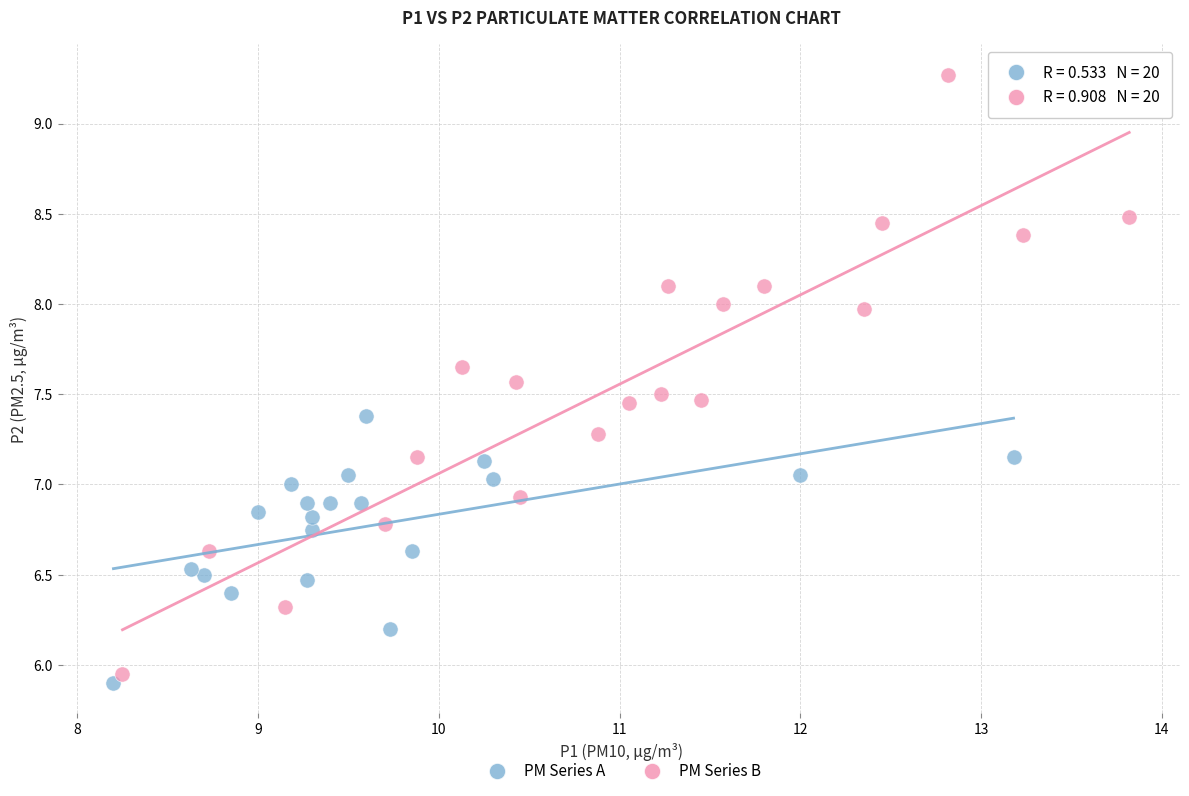

Which series has the widest spread of Y values?

PM Series B